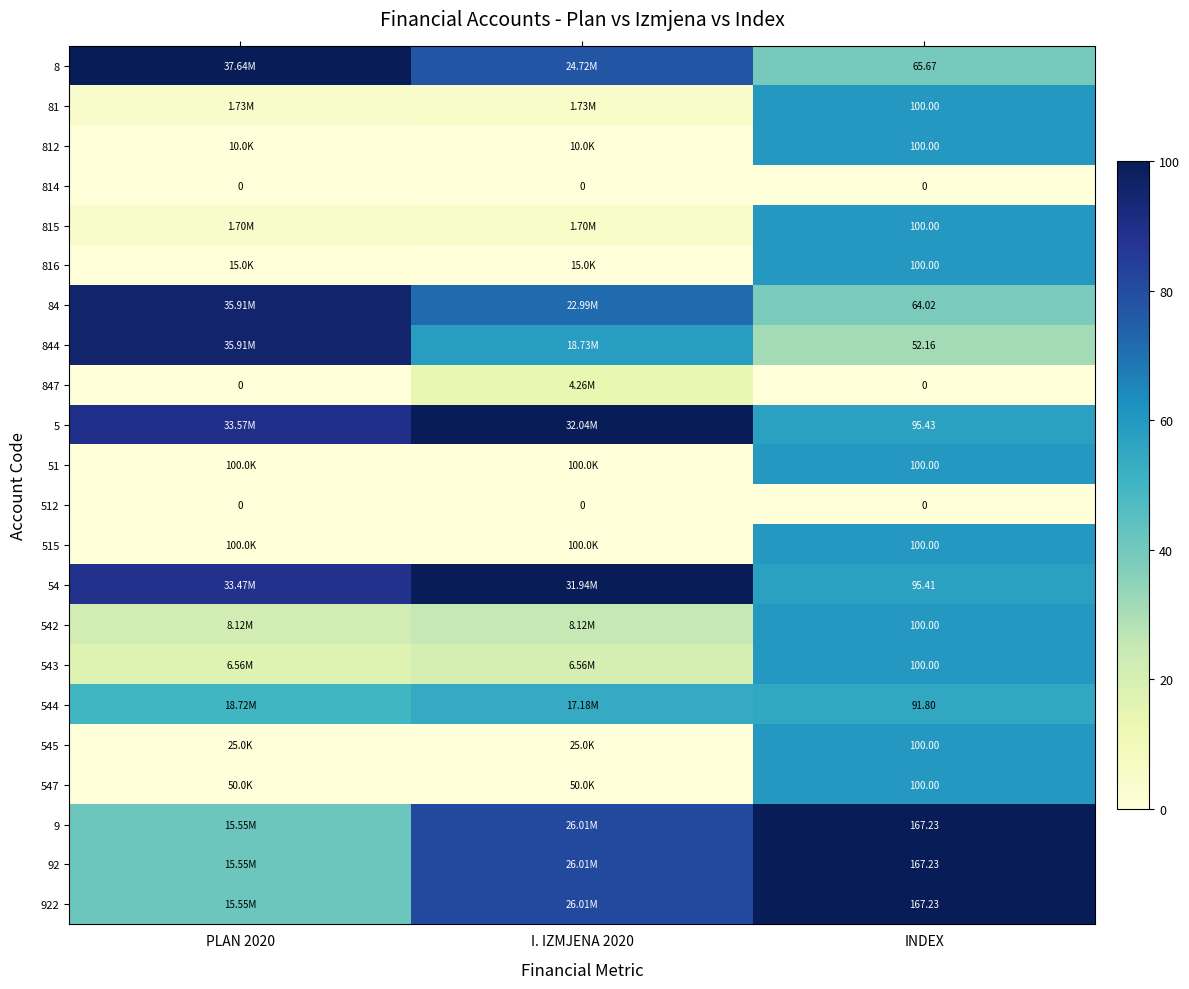

Between PLAN 2020 and INDEX, which is larger?

PLAN 2020